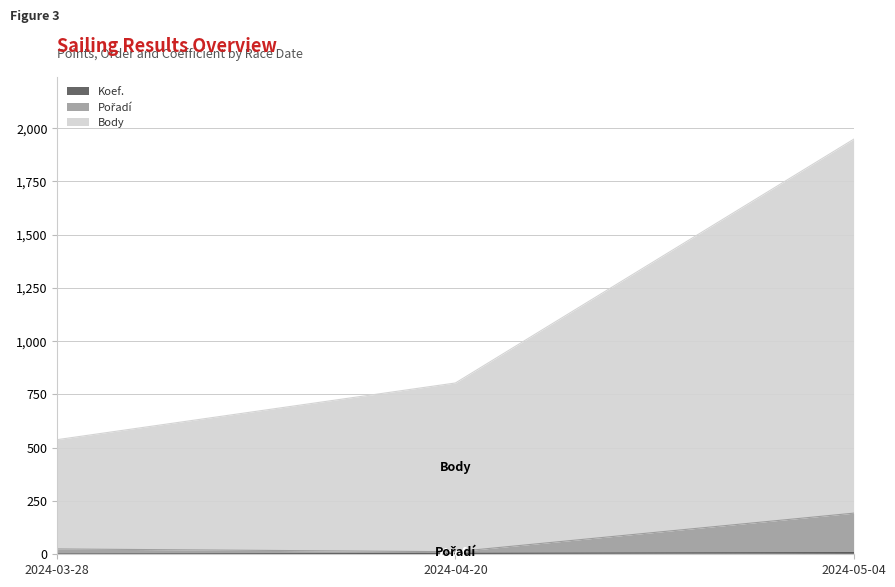

Read the Koef. value at 2024-04-20.

4